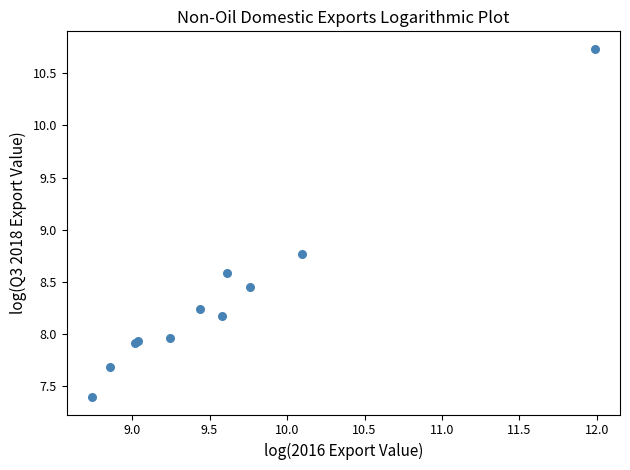

What Y value in the scatter plot is closest to 9?

8.8